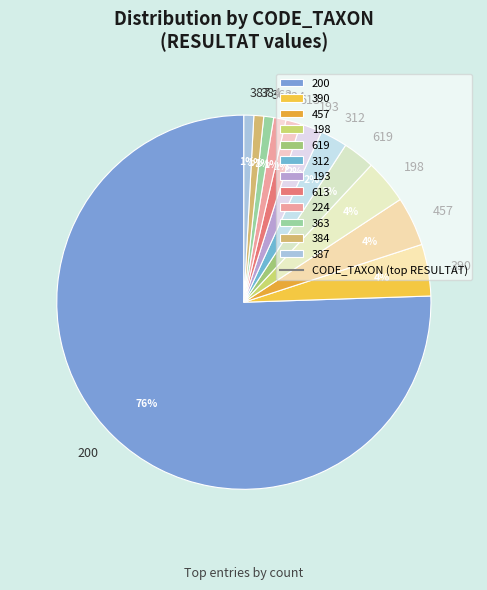

To the nearest percent, what percentage of the pie is 619?

3%